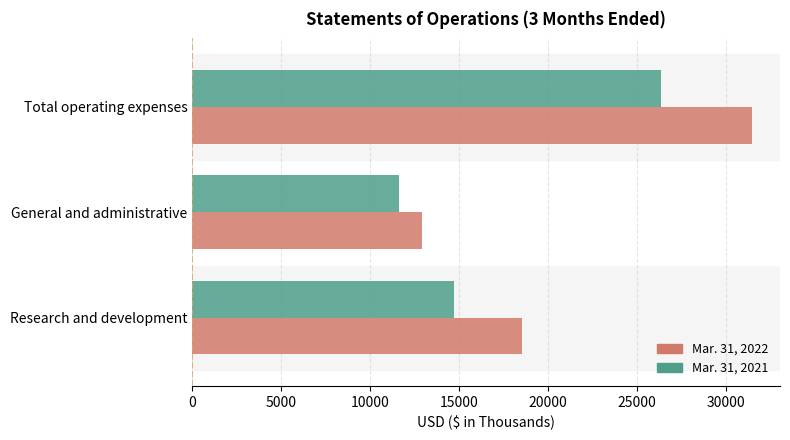

What is the average value of the Mar. 31, 2021 series?

17586